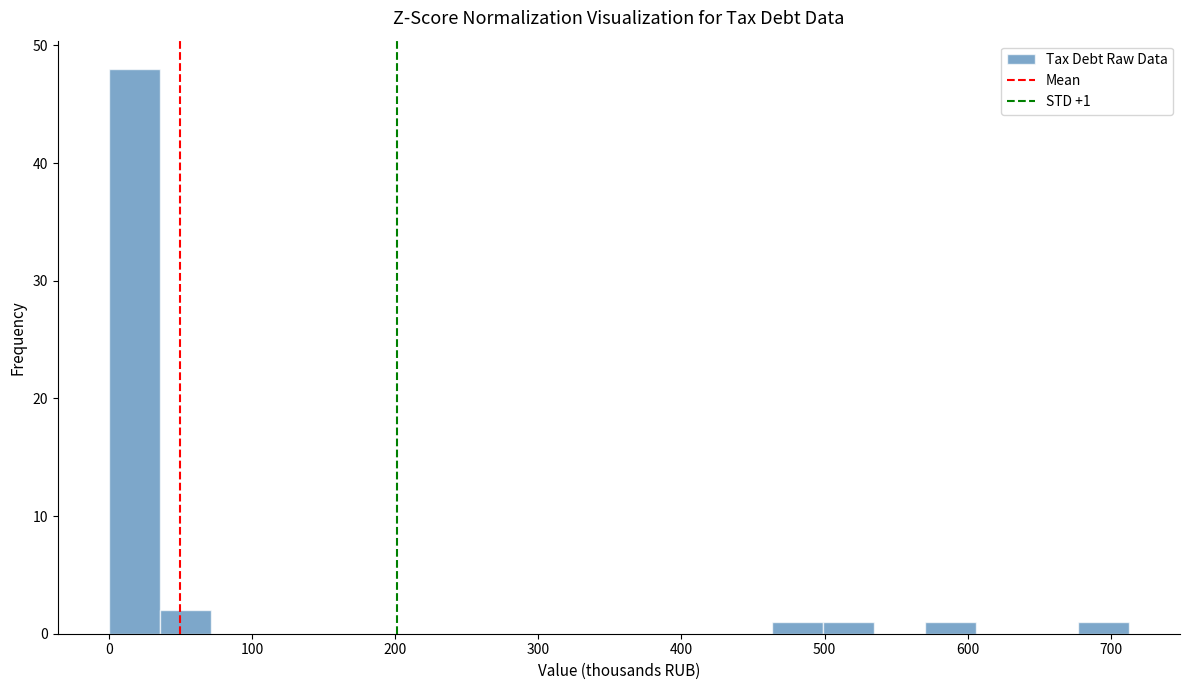

Read against the x-axis, roughly where is the centre of the tallest bar?

20